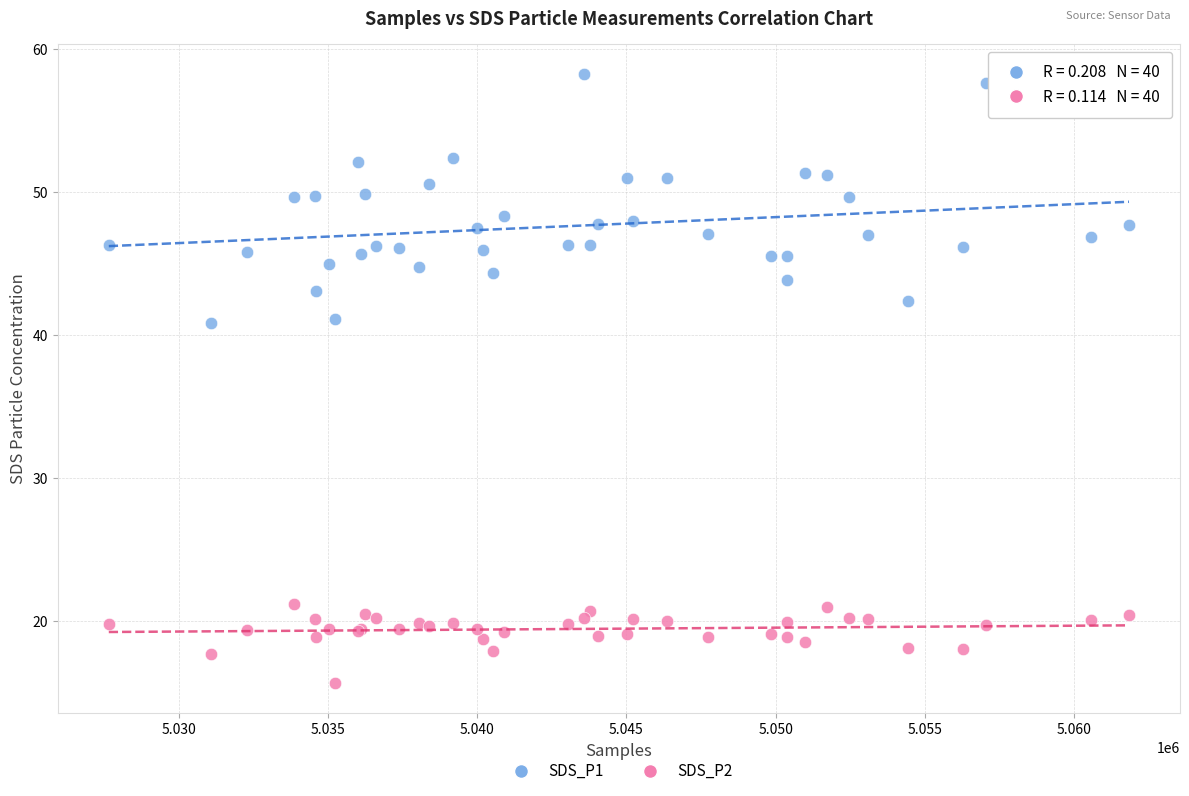

Which series contains the lowest Y value?

SDS_P2